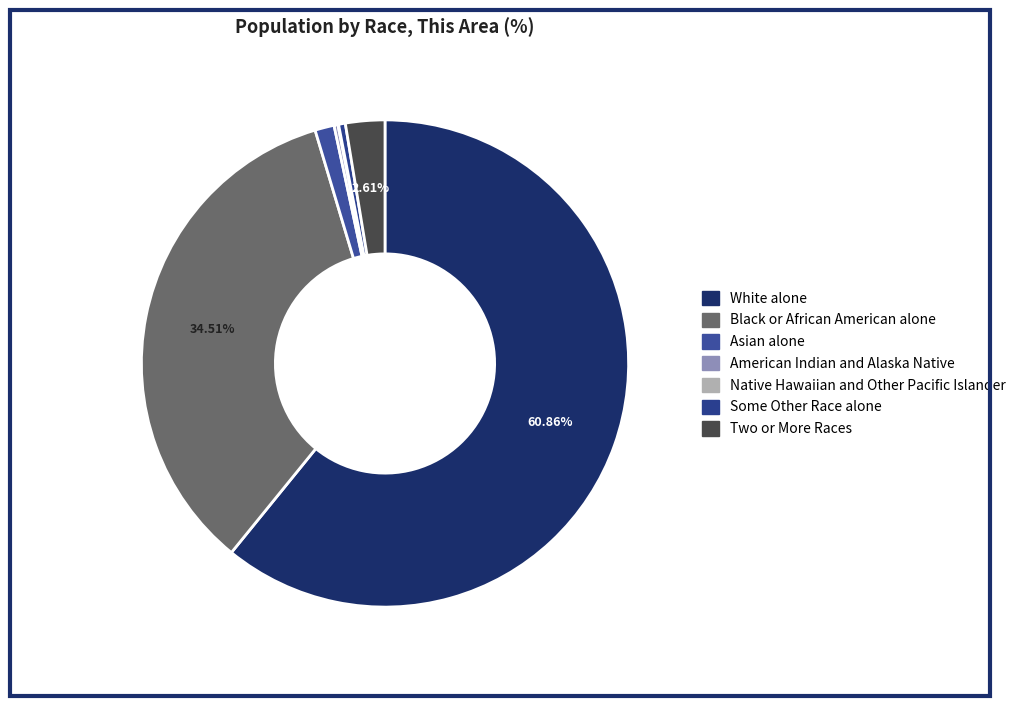

Which slice is the smallest?

Native Hawaiian and Other Pacific Islander